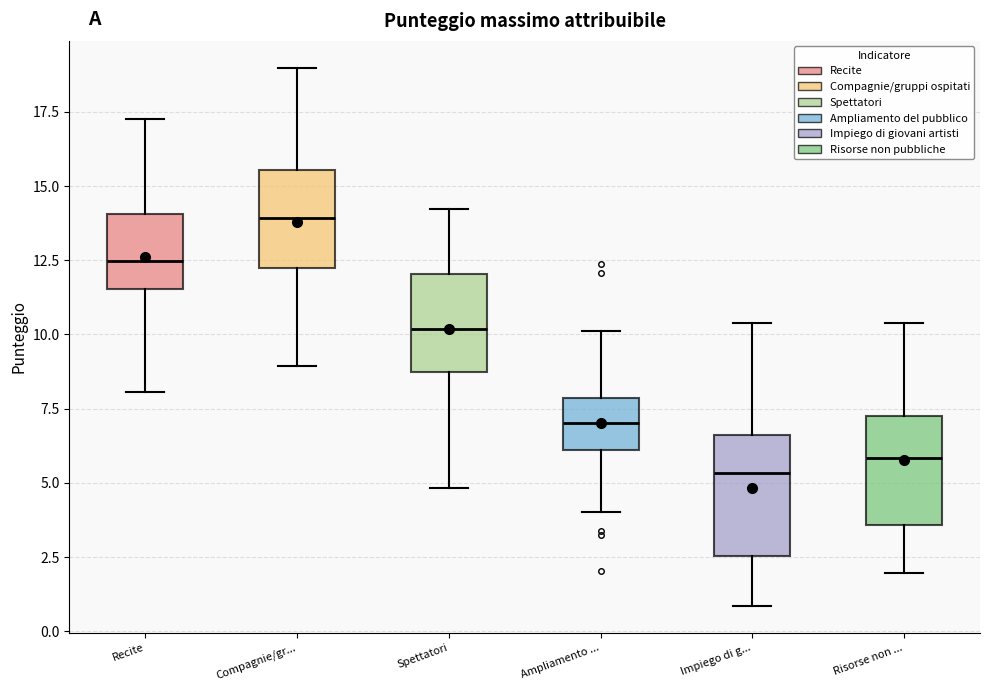

Reading left to right, read every box against the y-axis: the position of its median line, the range the box covers, and the ends of its whiskers. The values are not printed on the chart, so give them approximately, as read against the axis.

Recite: median 12.5, box 11.5 to 14.0, whiskers 8.0 to 17.5
Compagnie/gr...: median 14.0, box 12.0 to 15.5, whiskers 9.0 to 19.0
Spettatori: median 10.0, box 8.5 to 12.0, whiskers 5.0 to 14.0
Ampliamento ...: median 7.0, box 6.0 to 8.0, whiskers 4.0 to 10.0
Impiego di g...: median 5.5, box 2.5 to 6.5, whiskers 1.0 to 10.5
Risorse non ...: median 6.0, box 3.5 to 7.0, whiskers 2.0 to 10.5